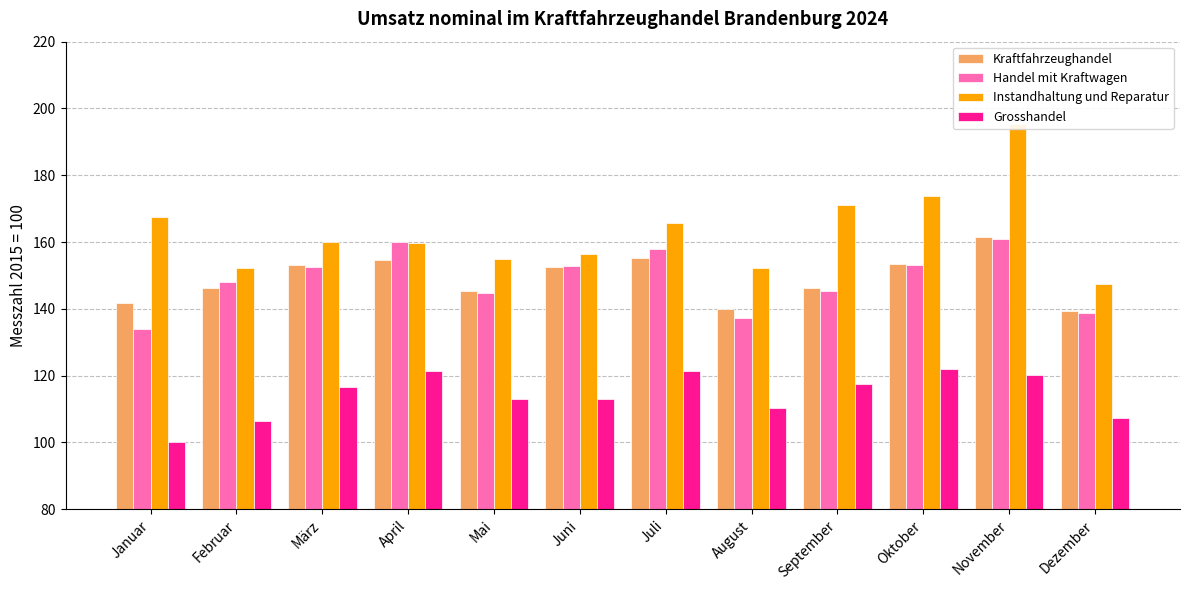

What position from the left is Dezember?

12